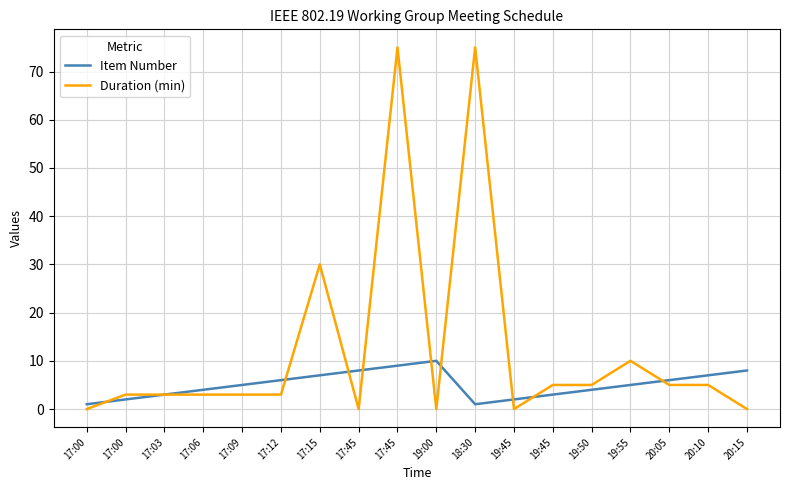

How many lines are shown in the chart?

2